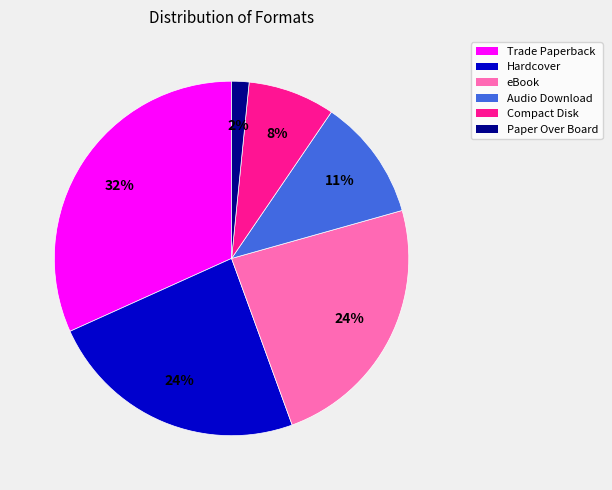

Do Hardcover and Compact Disk together represent more than half of the pie?

No